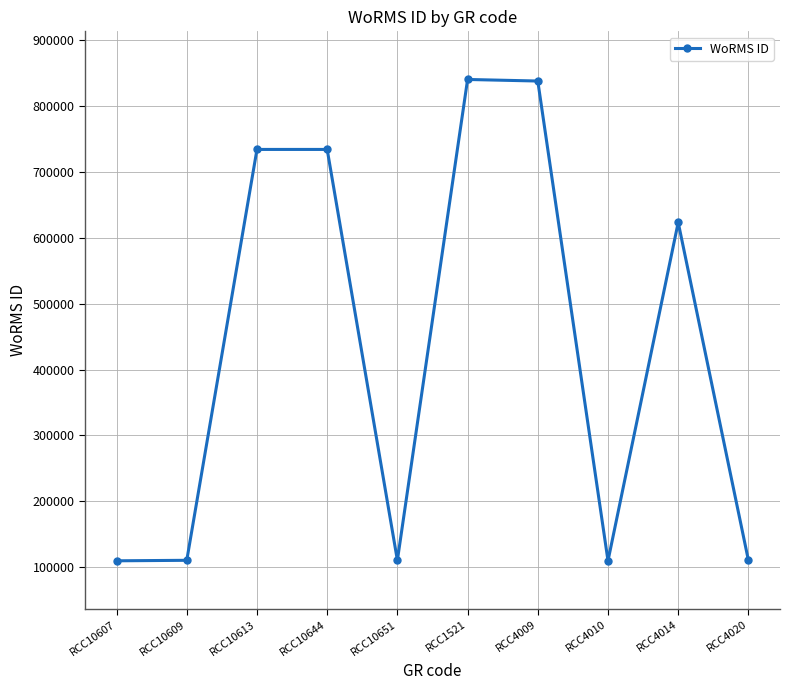

At which label is the value closest to 475185?

RCC4014